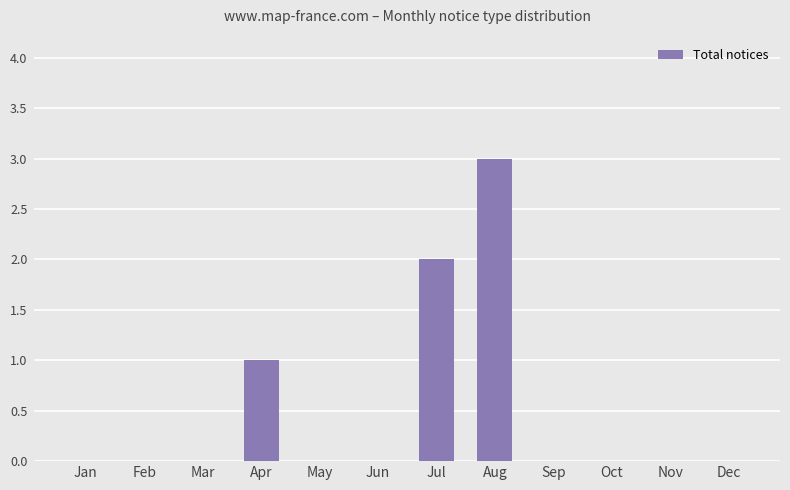

Count the values in the range 0 to 1.

10